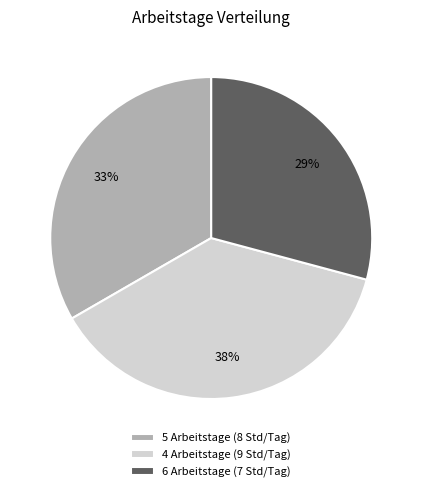

How many slices are in this pie chart?

3